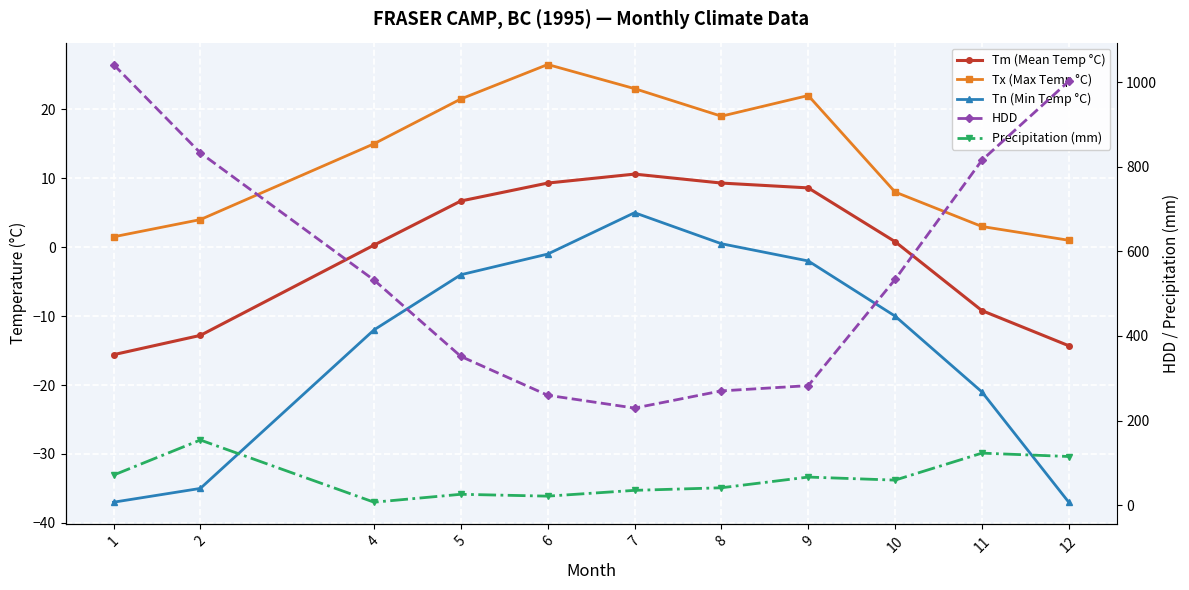

What is the difference between the second highest and minimum values in the HDD series?

772.5